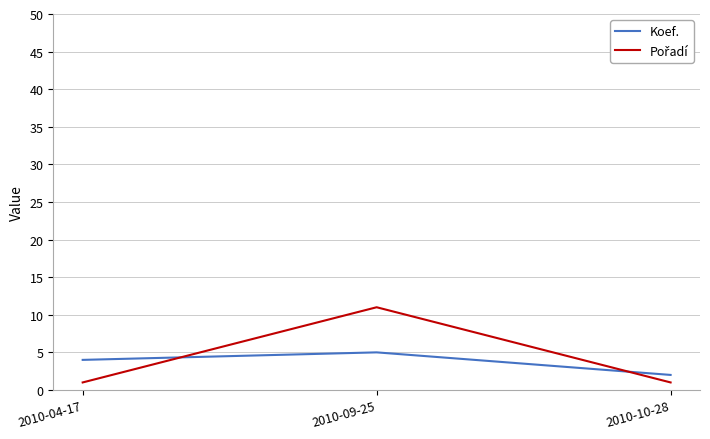

What is the spread (max minus min) of values at 2010-04-17?

3